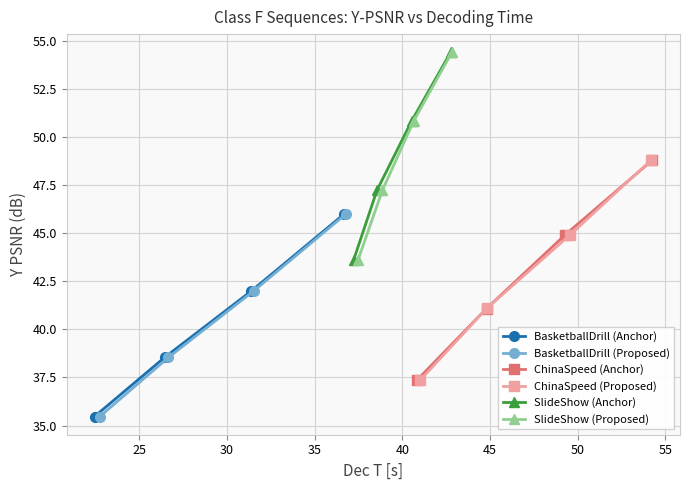

What is the highest value of the BasketballDrill (Anchor) series?

46.0